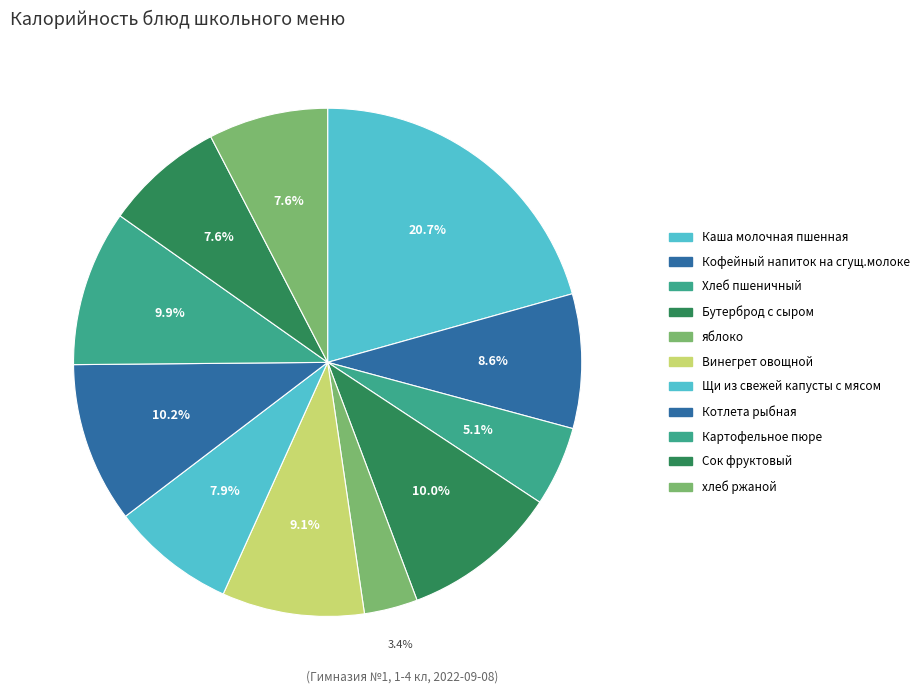

How many slices are in this pie chart?

11